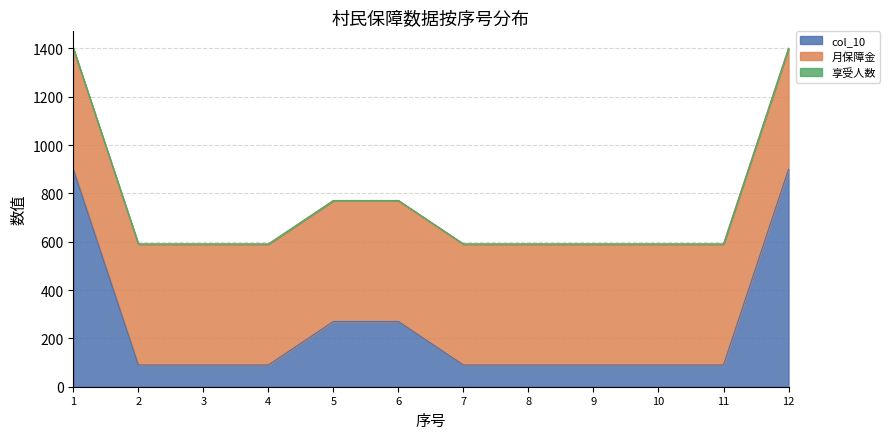

The value of col_10 at 7 is 90. True or false?

True